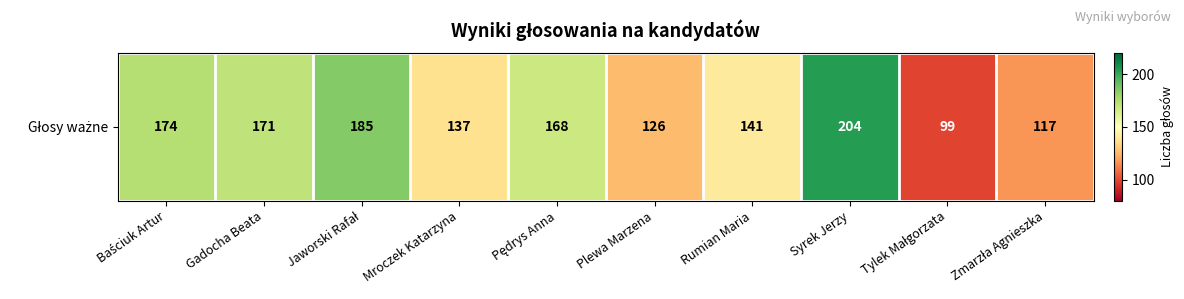

What is the minimum value shown in the chart?

99